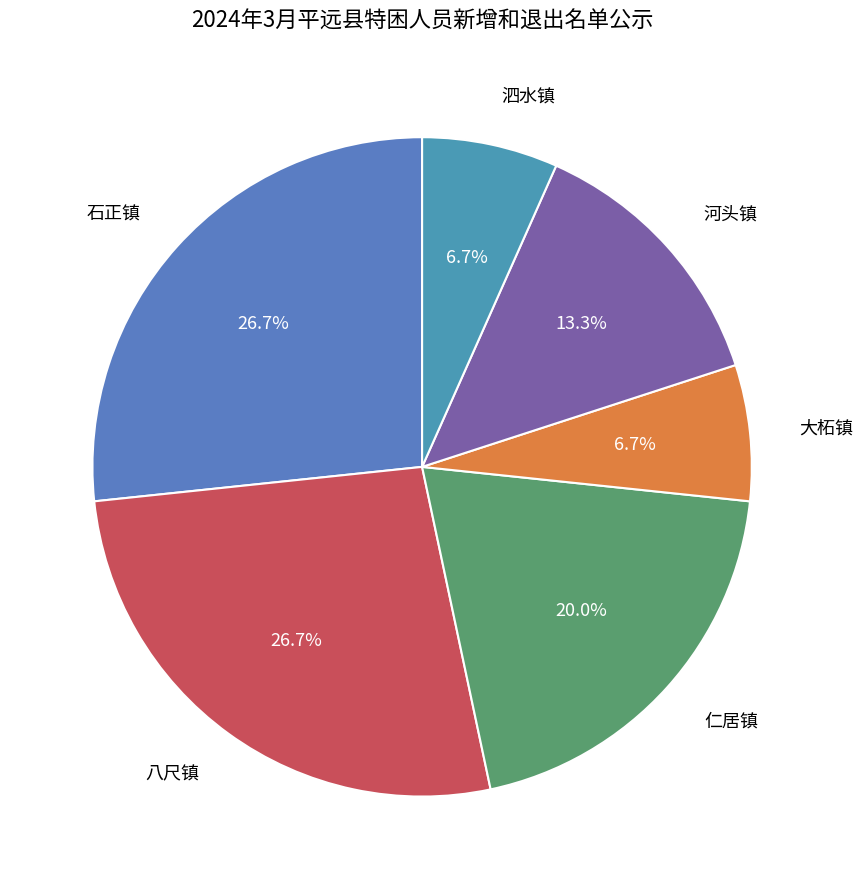

How many segments does this pie chart have?

6